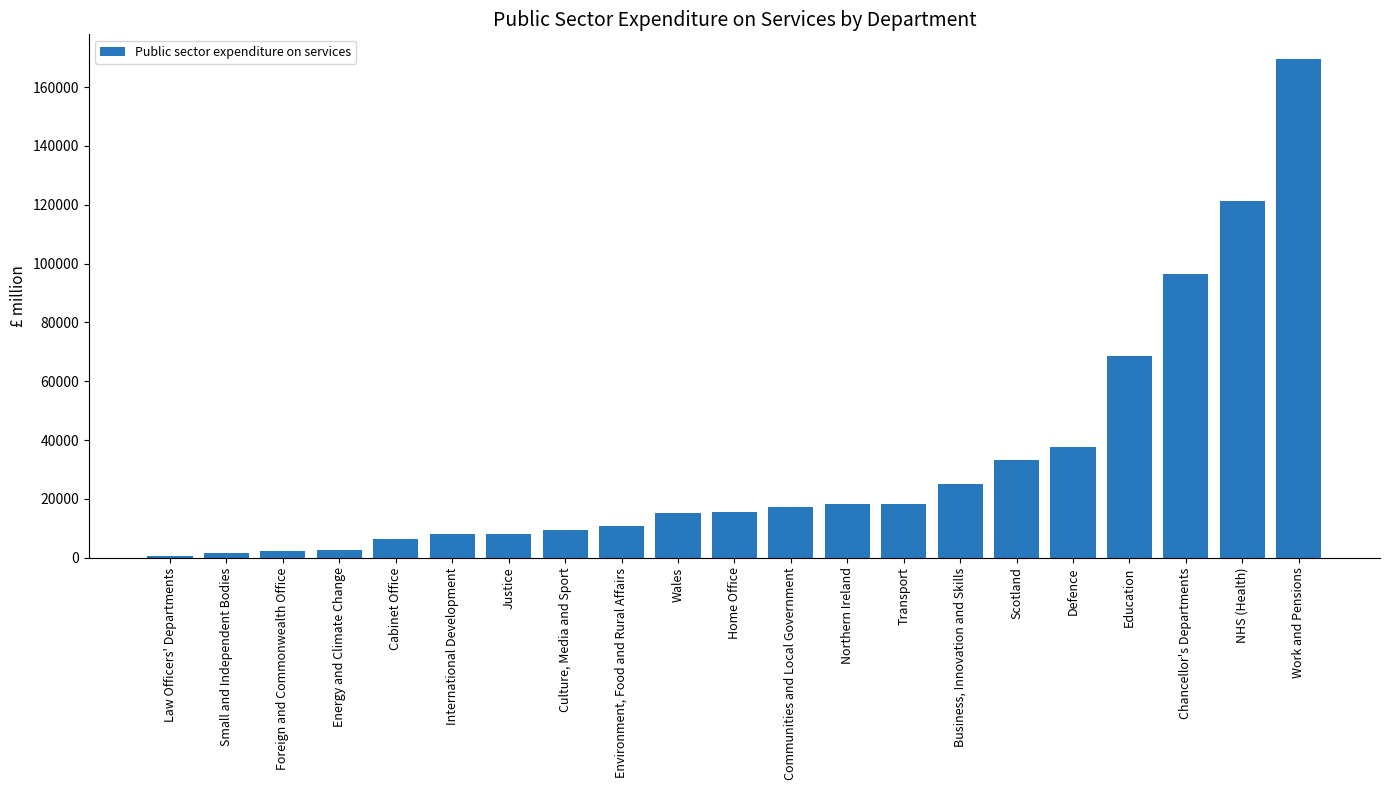

What is the value of the 10th bar from the left?

15338